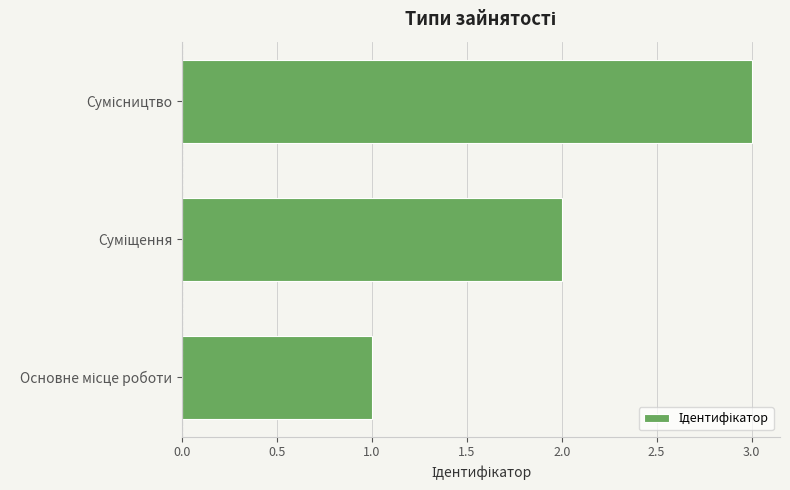

Are the bars horizontal?

Yes